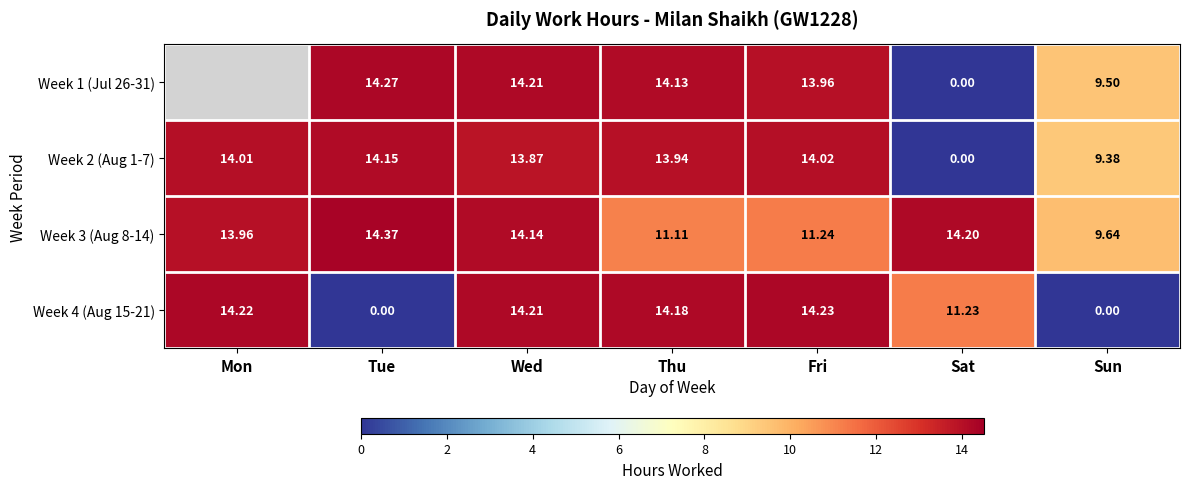

How many data points does each series have?

7